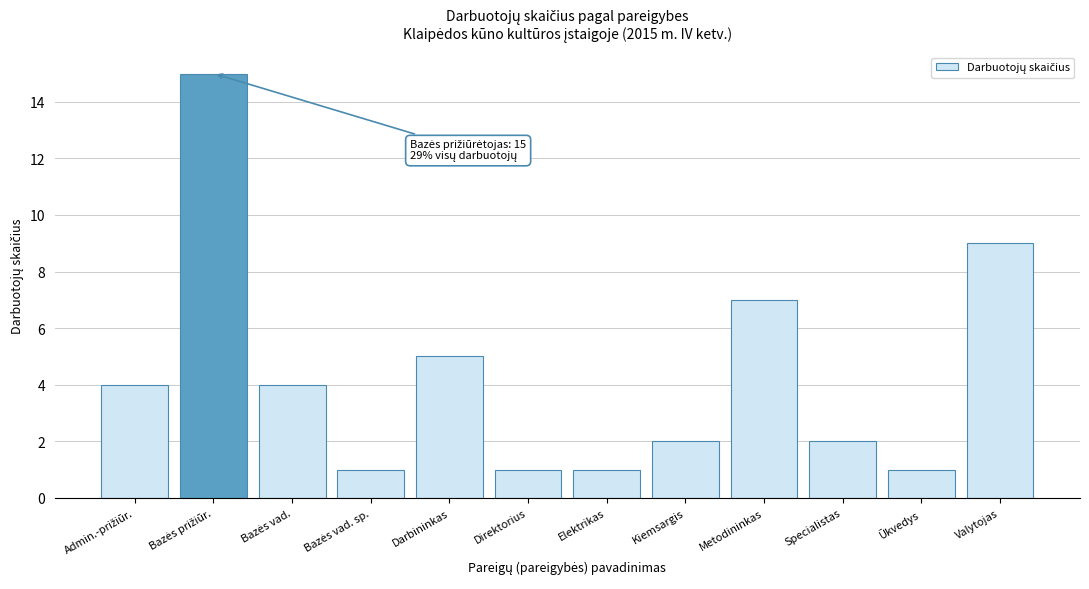

Reading right to left, transcribe all the data shown in this chart.

9	1	2	7	2	1	1	5	1	4	15	4